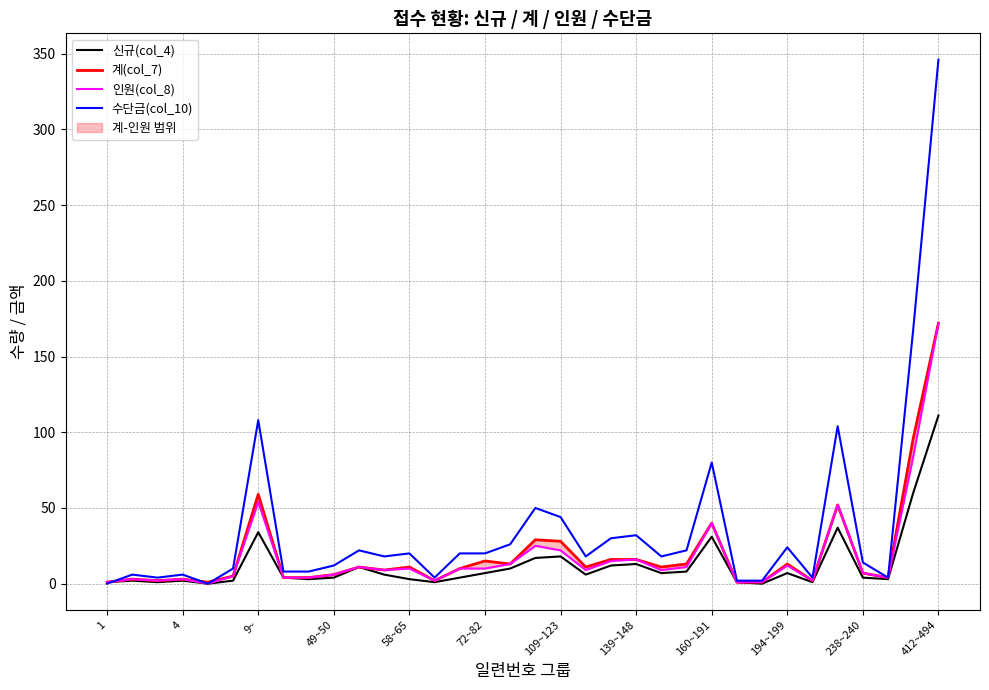

What is the sum of all 신규(col_4) values?

431